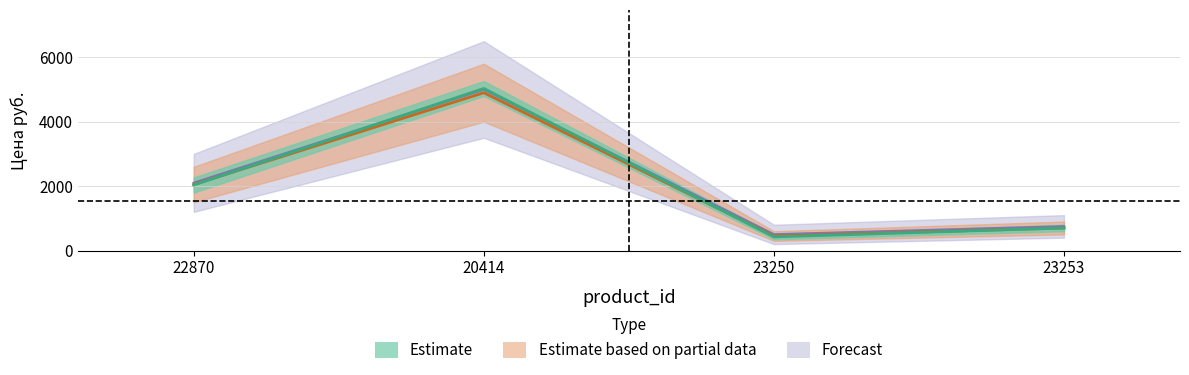

How many interior local valleys (lower than both neighbors) does the data have?

1